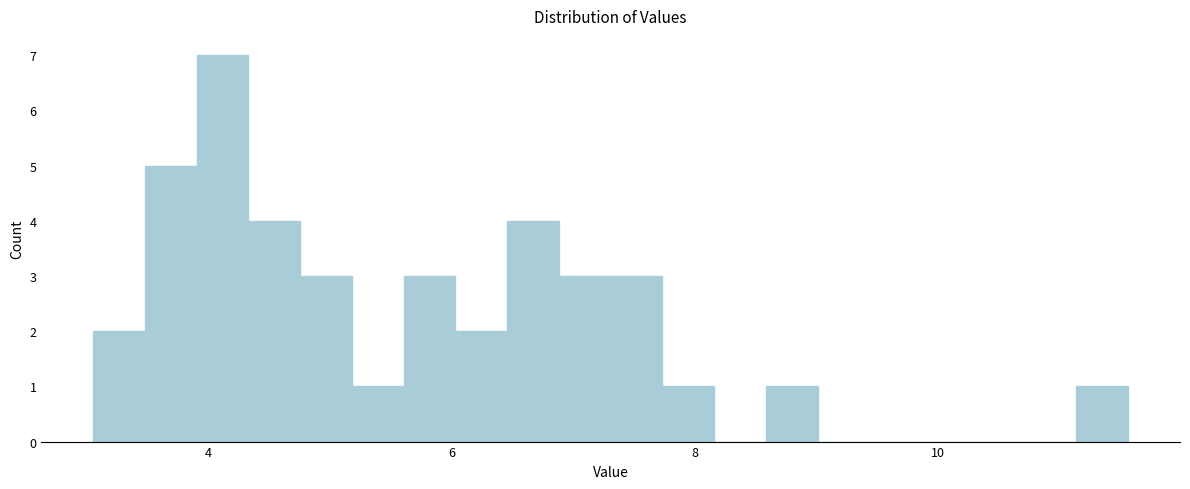

Read against the x-axis, roughly where is the centre of the tallest bar?

4.2